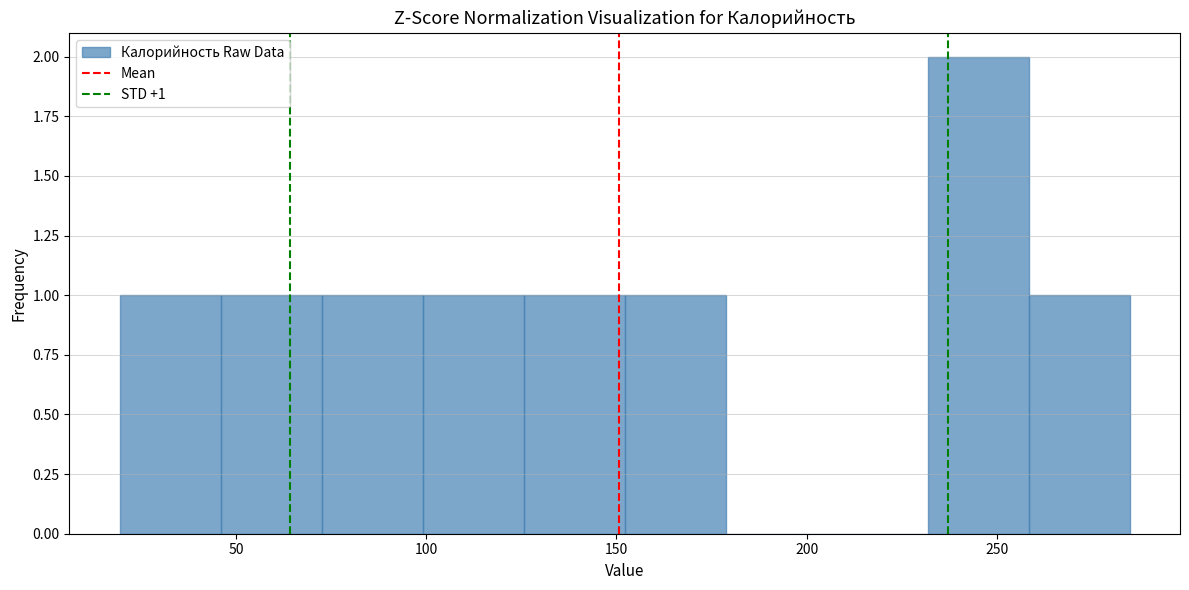

Over which range of the x-axis is the bar tallest?

230 to 260